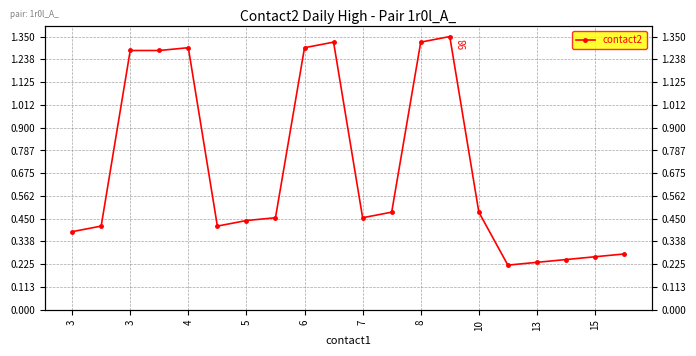

At which category does the chart reach its peak across all series?

13